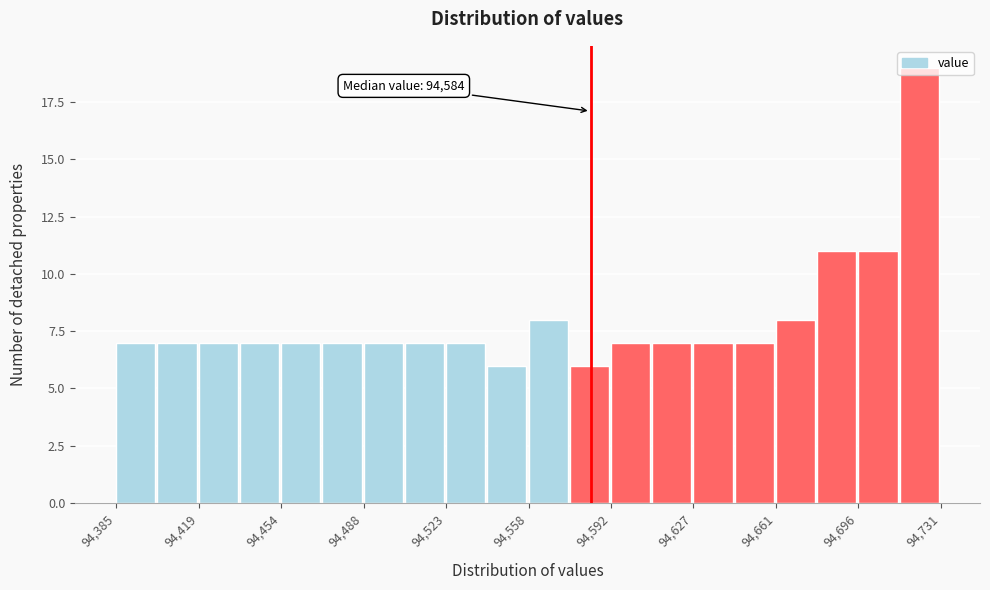

Around what value on the x-axis is the tallest bar? Give the approximate position of its centre, as read against the axis.

94720